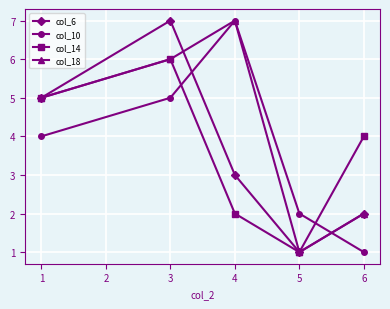

What is the difference between the maximum and second lowest values in the col_18 series?

5